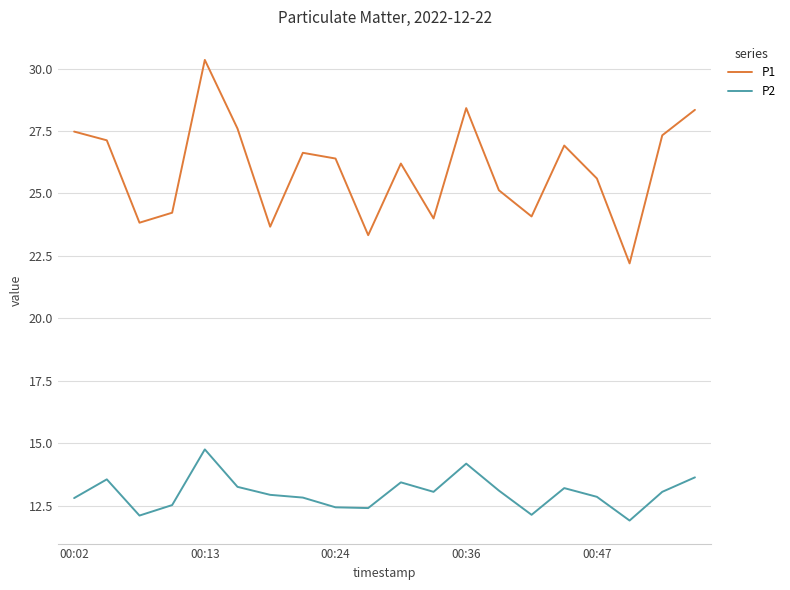

True or false: P1 and P2 cross at least once.

False